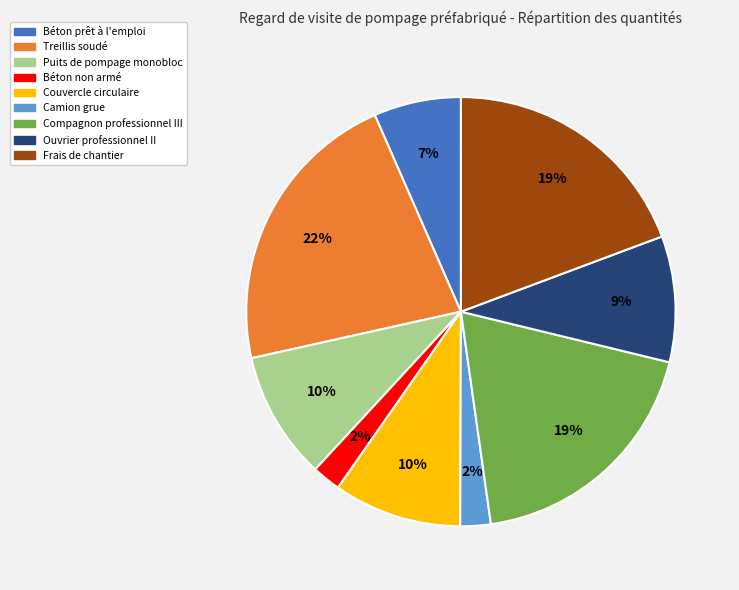

To the nearest percent, what is the difference between the largest and smallest slice percentages?

20%